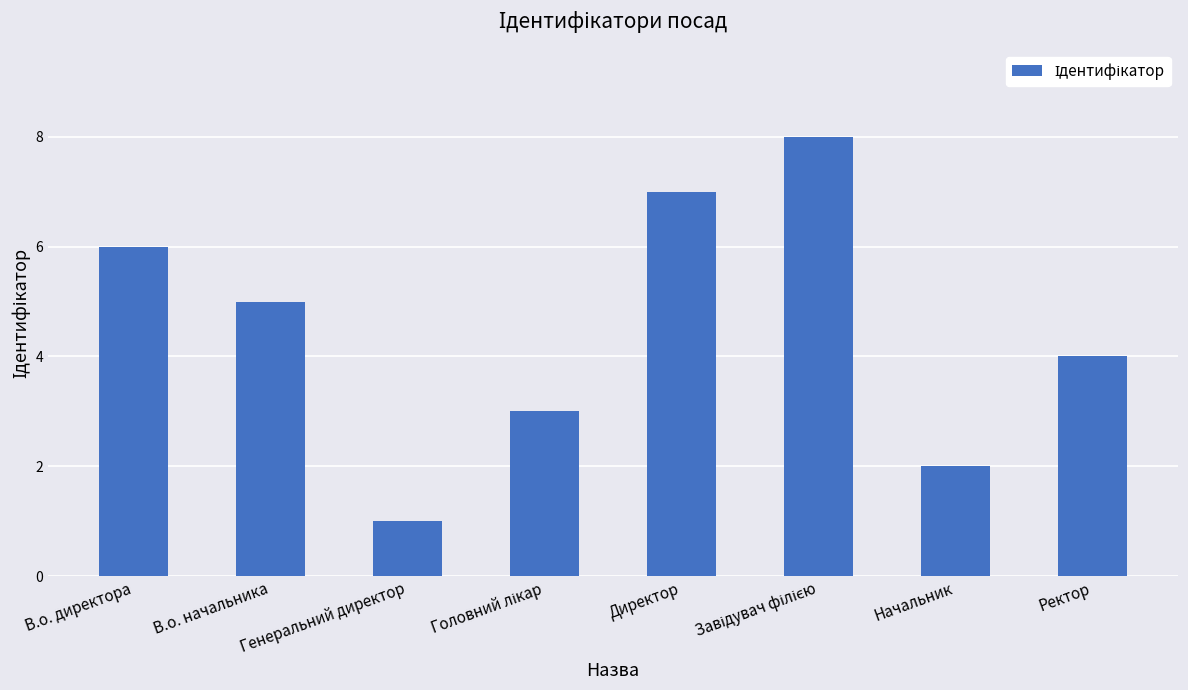

The value at Директор is 12. True or false?

False